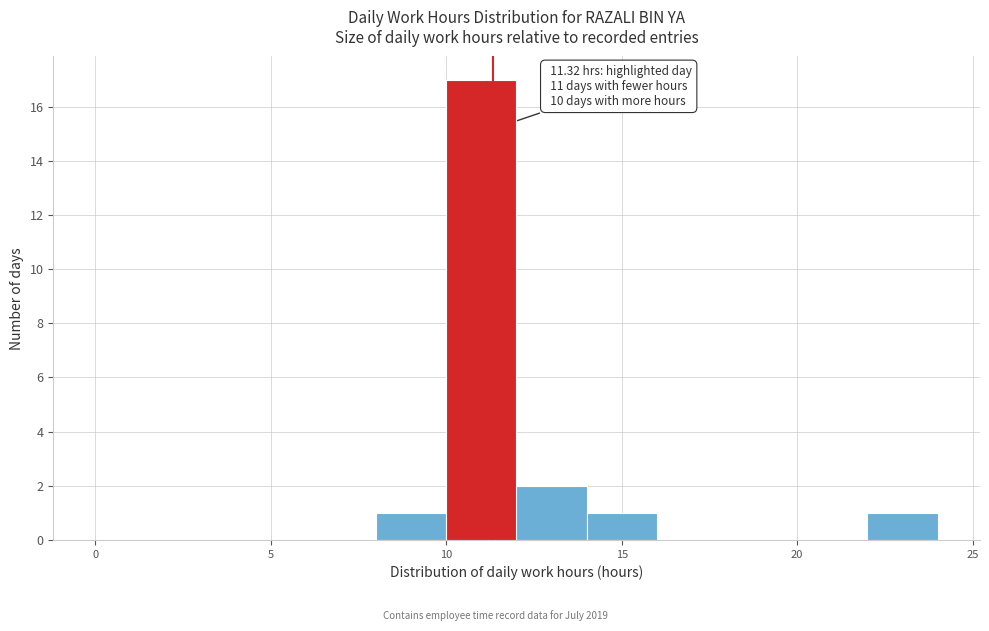

Which range on the x-axis has the tallest bar?

10 to 12